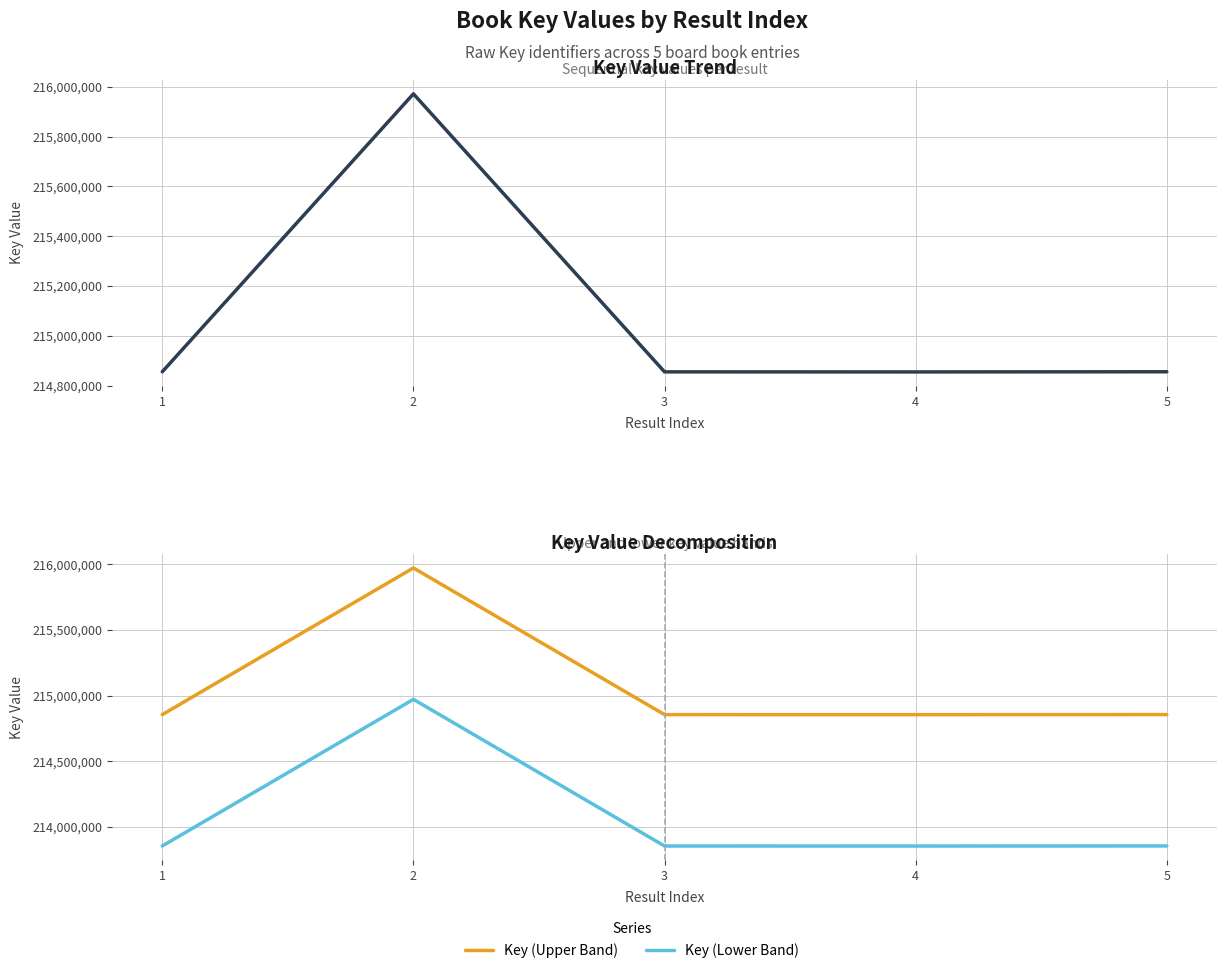

How many distinct data groups are displayed?

3